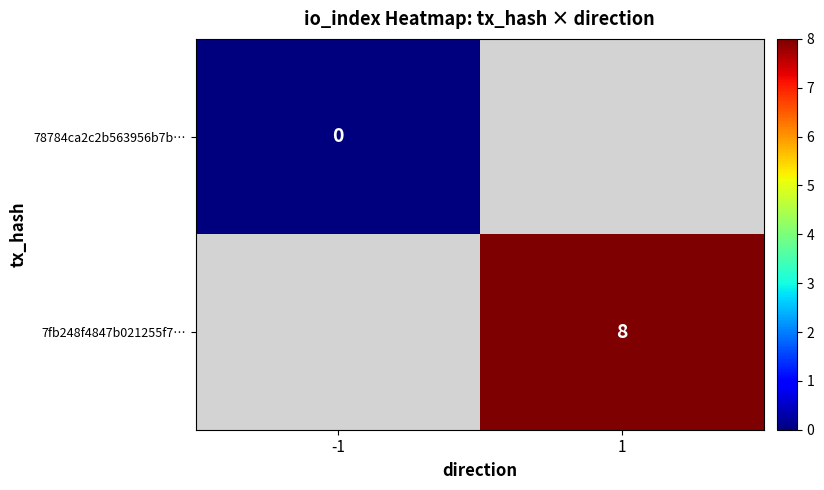

The 7fb248f4847b021255f7… series shows 11.7 at 1. True or false?

False